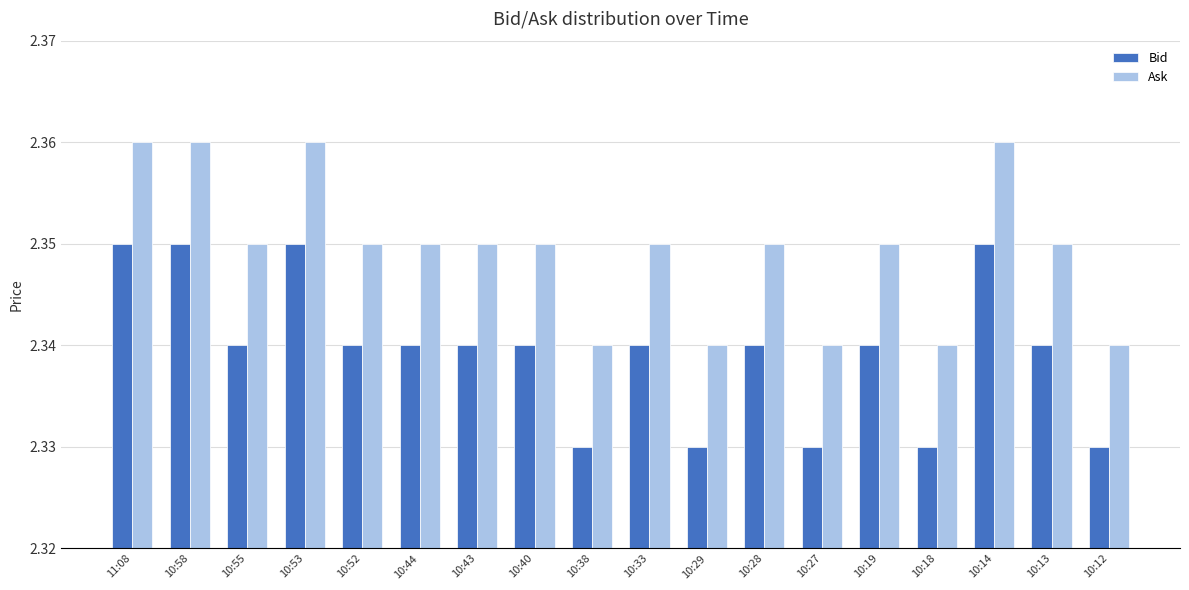

At 10:14, list the series in order from largest to smallest.

Ask, Bid